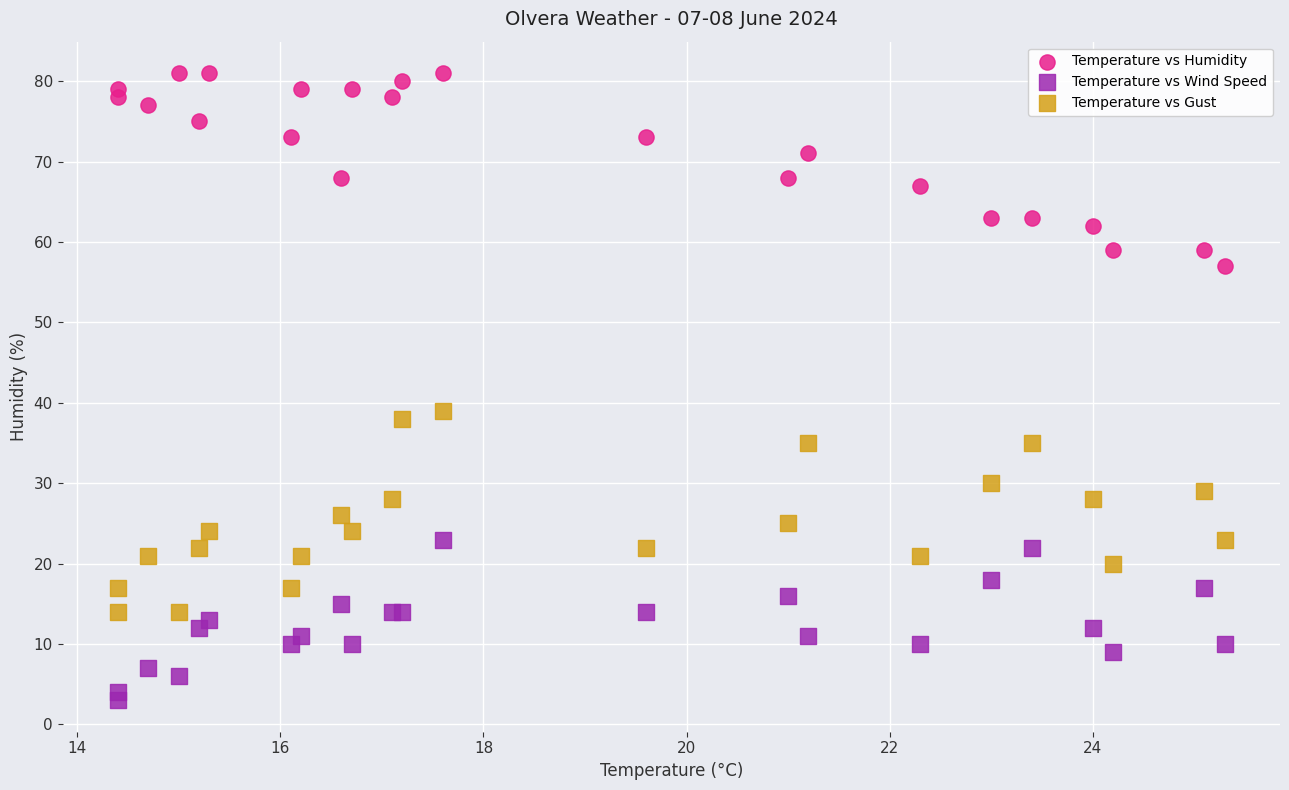

Which series contains the highest Y value?

Temperature vs Humidity